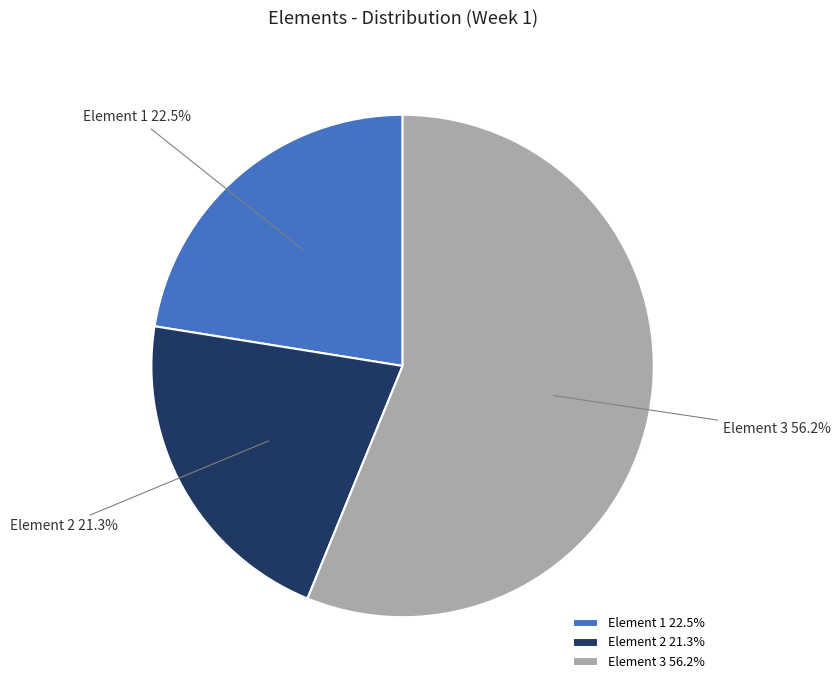

To the nearest percent, what is the difference between the Element 2 and Element 1 slice percentages?

1%